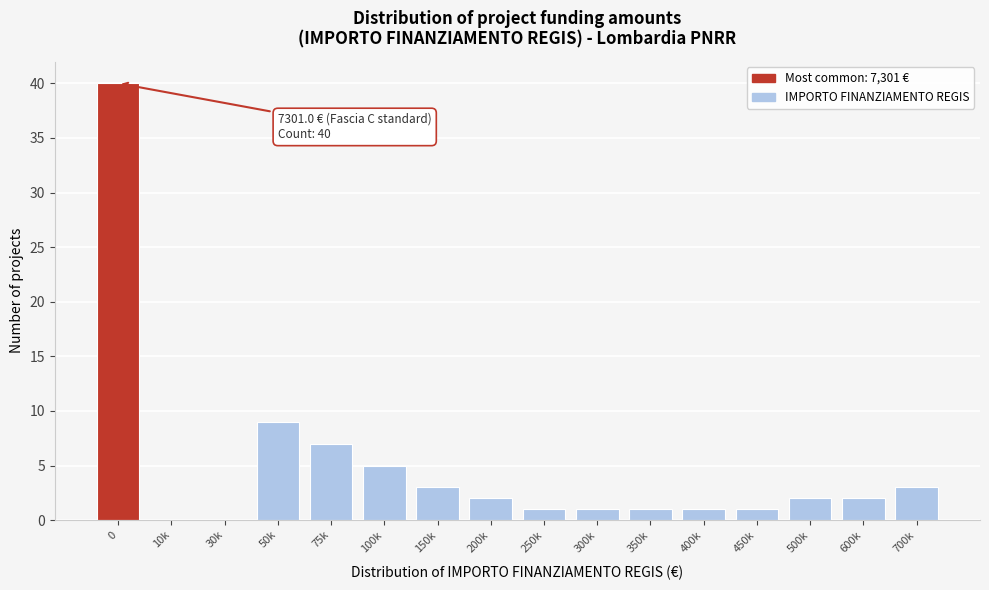

Reading left to right, transcribe all the data shown in this chart.

0=40	10k=0	30k=0	50k=9	75k=7	100k=5	150k=3	200k=2	250k=1	300k=1	350k=1	400k=1	450k=1	500k=2	600k=2	700k=3